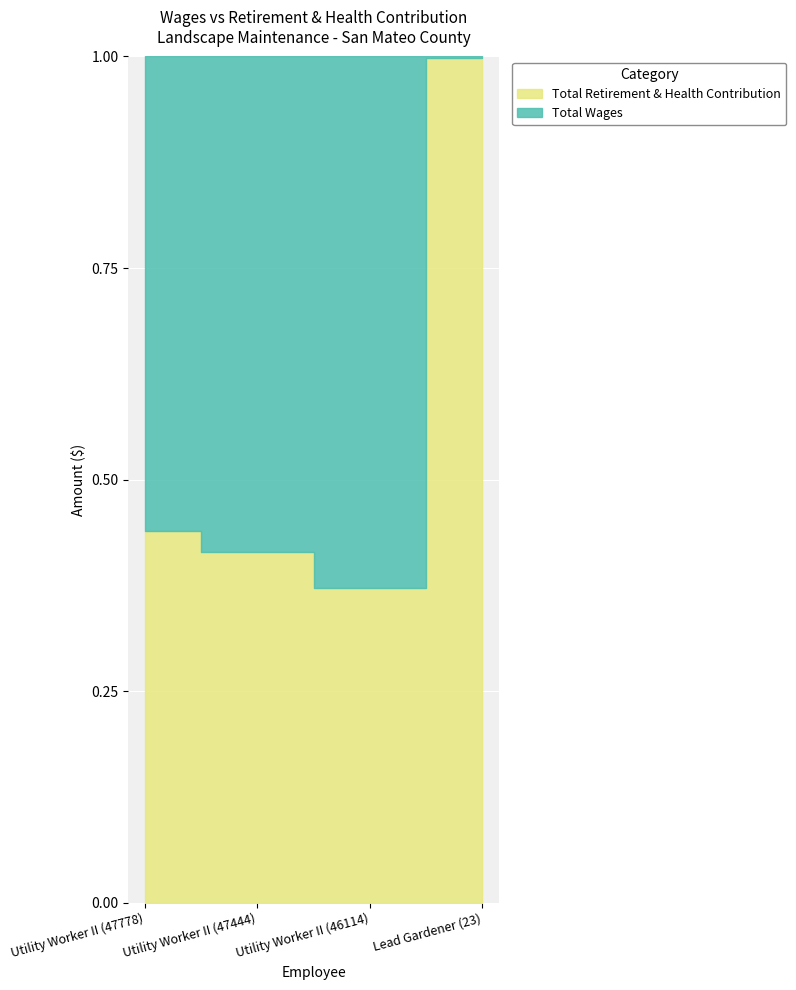

True or false: Total Retirement & Health Contribution has more than 2 points higher than both neighbors.

False